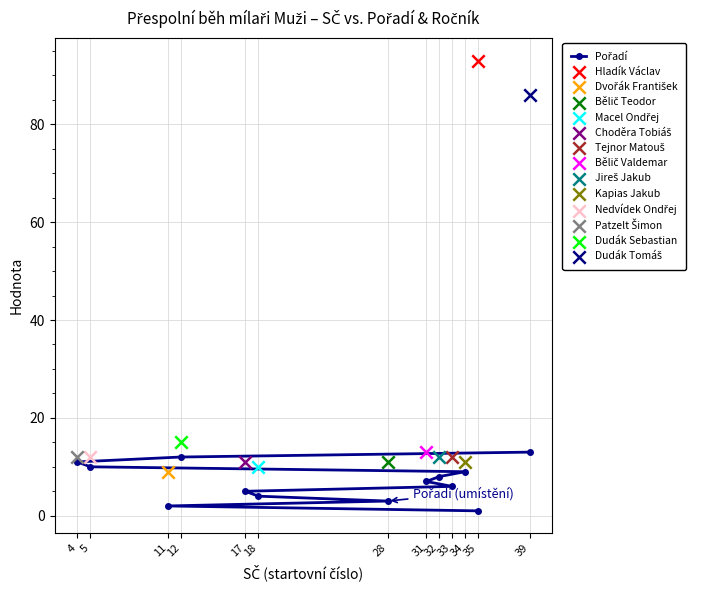

What is the change in value from 33 to 34?

+3